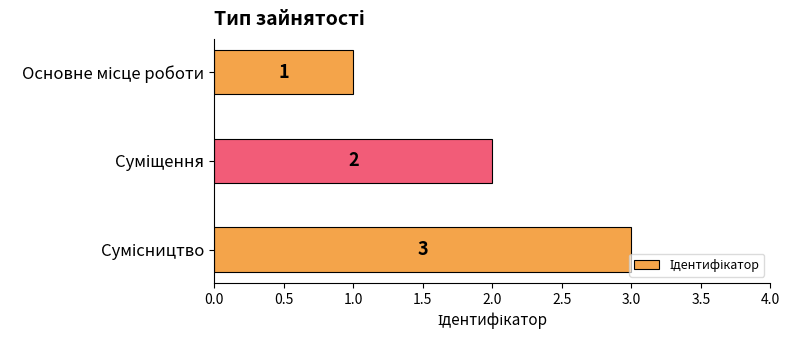

How many series are shown in this chart?

1